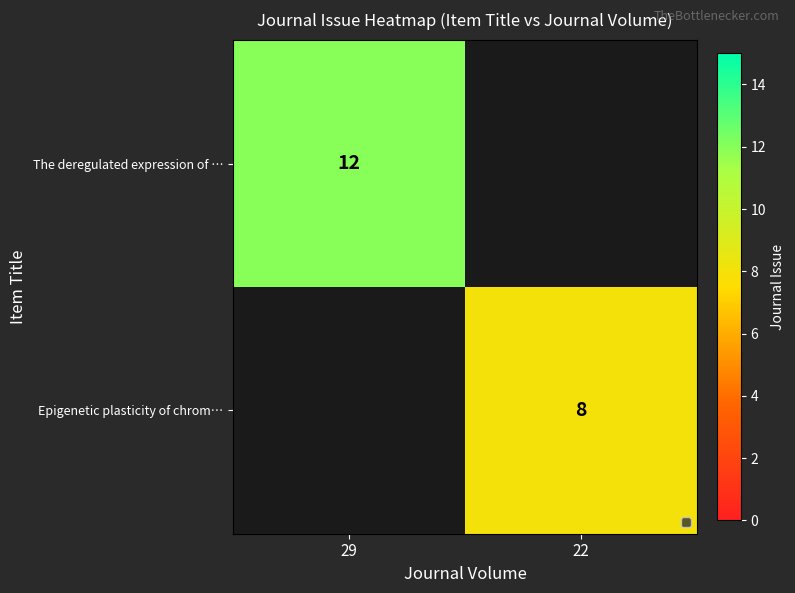

The The deregulated expression of … series shows 7 at 29. True or false?

False